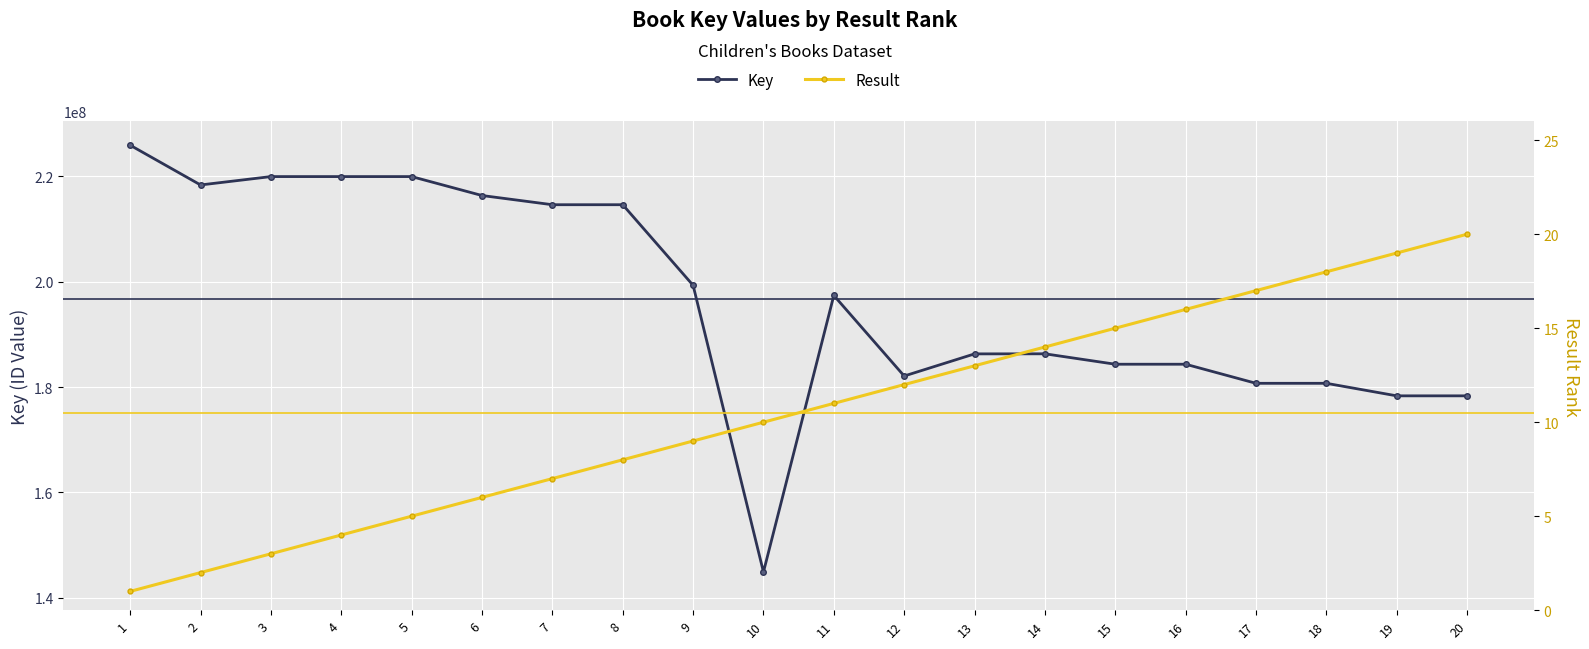

At which label does Result first exceed 11?

12